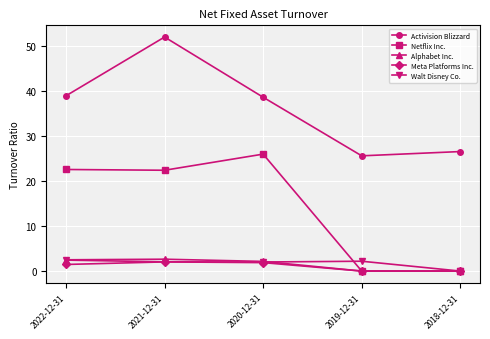

True or false: Activision Blizzard and Meta Platforms Inc. intersect in this chart.

False